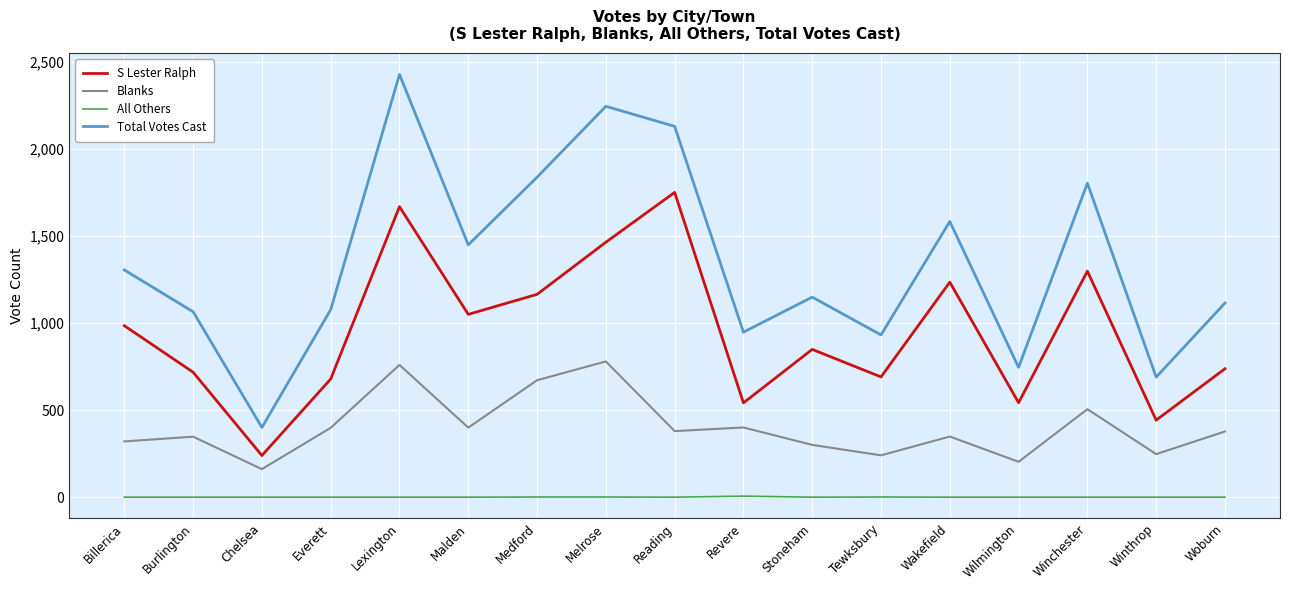

True or false: Blanks and S Lester Ralph intersect in this chart.

False